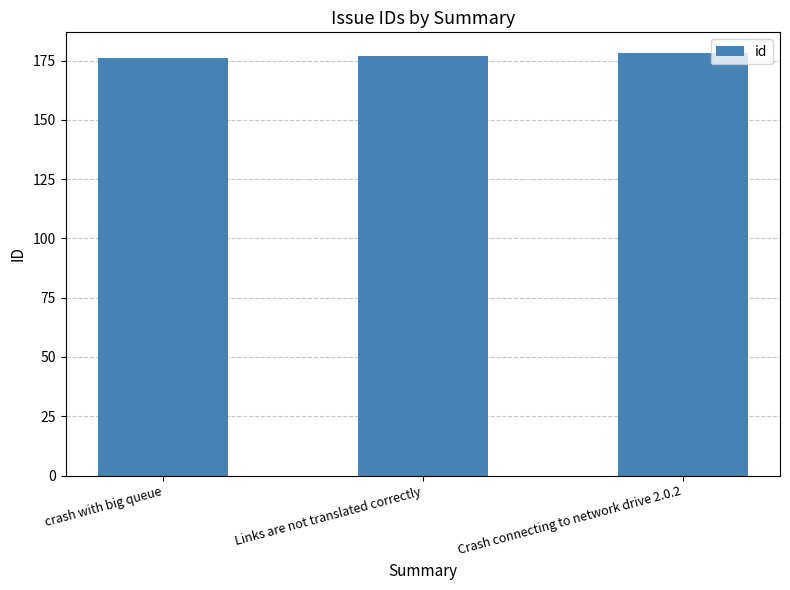

What is the average value?

177